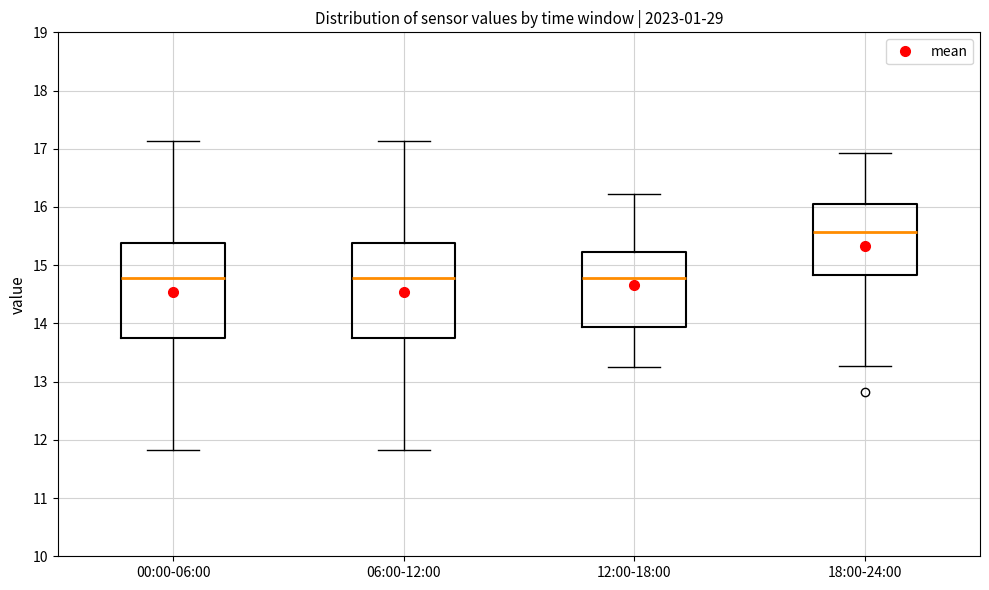

Which box's median line is the highest?

18:00-24:00